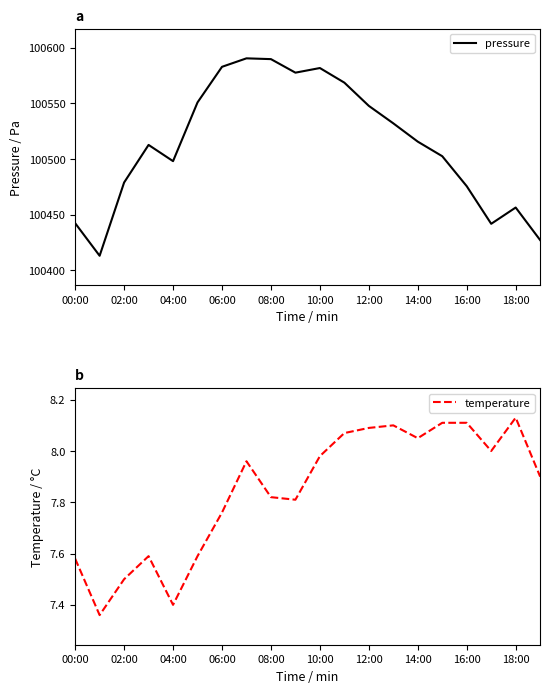

At how many categories does at least one series exceed 2692?

20